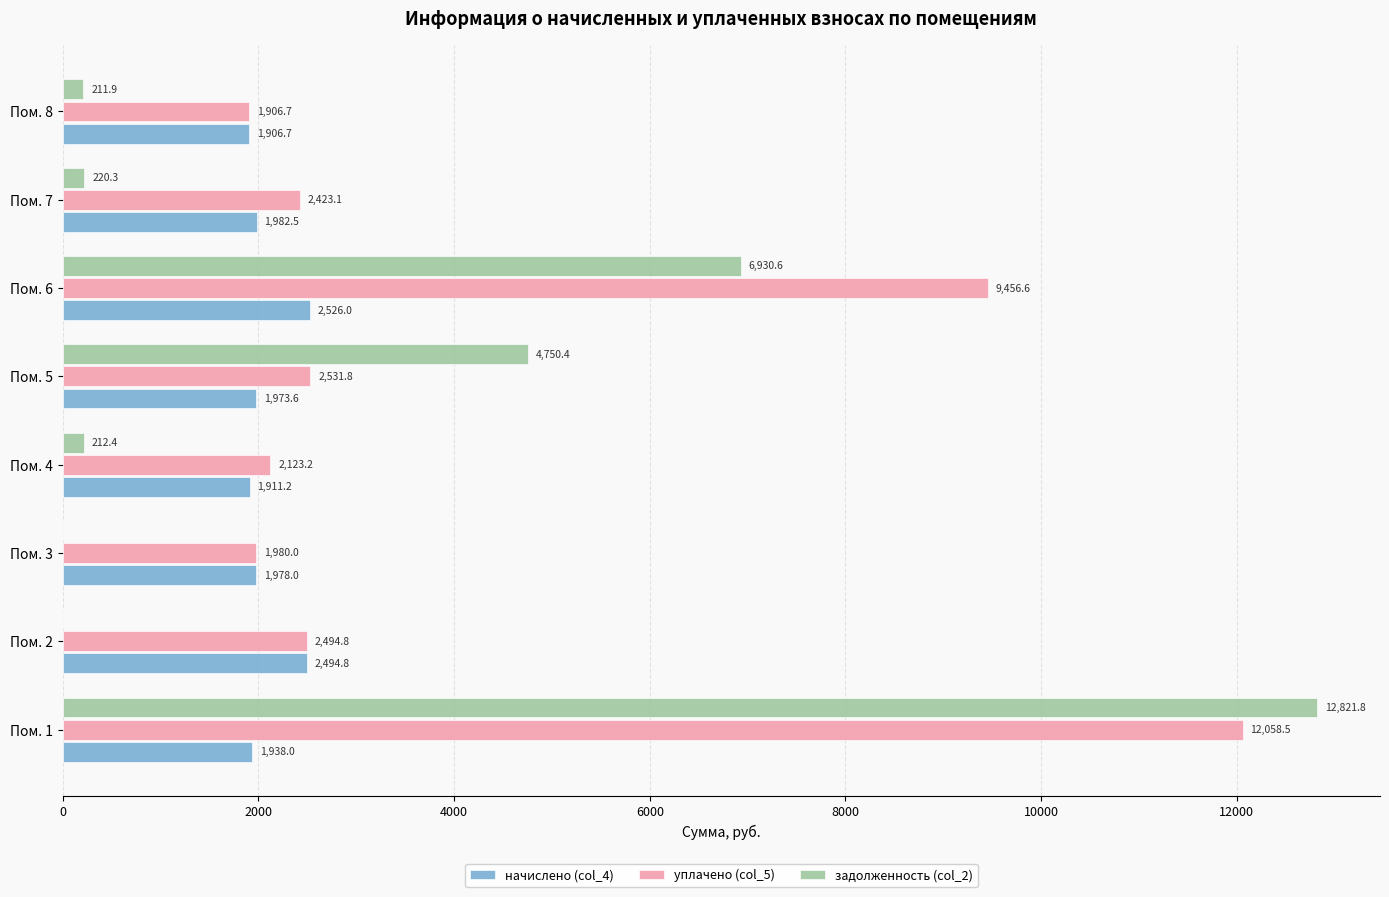

True or false: начислено (col_4) has a value of 1911.2 at Пом. 4.

True